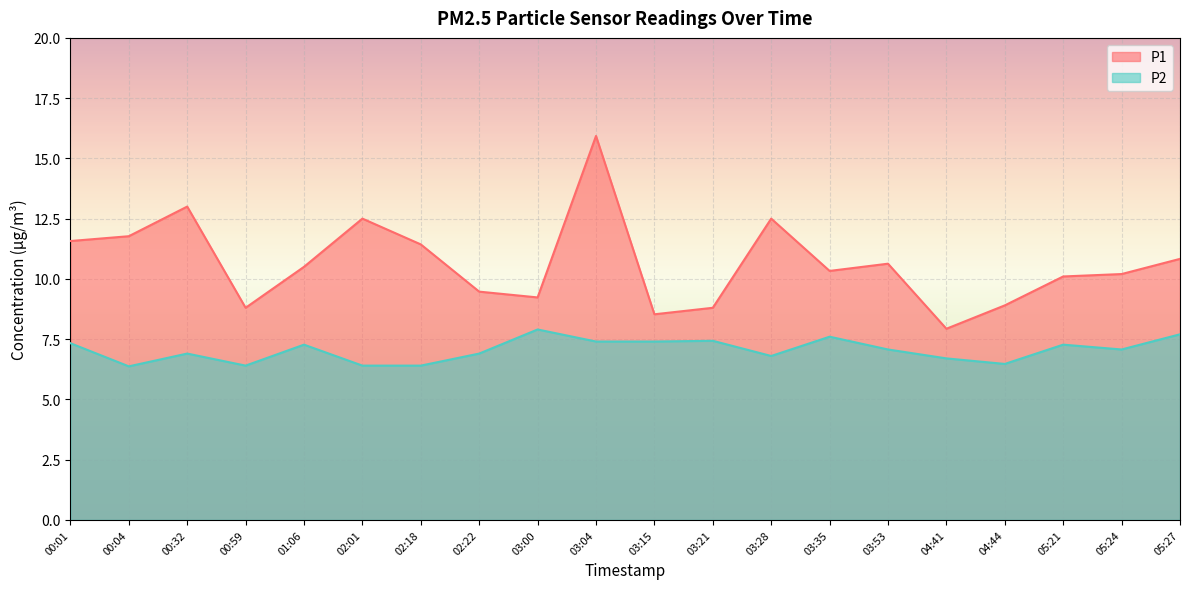

Read the P1 value at 00:32.

13.0